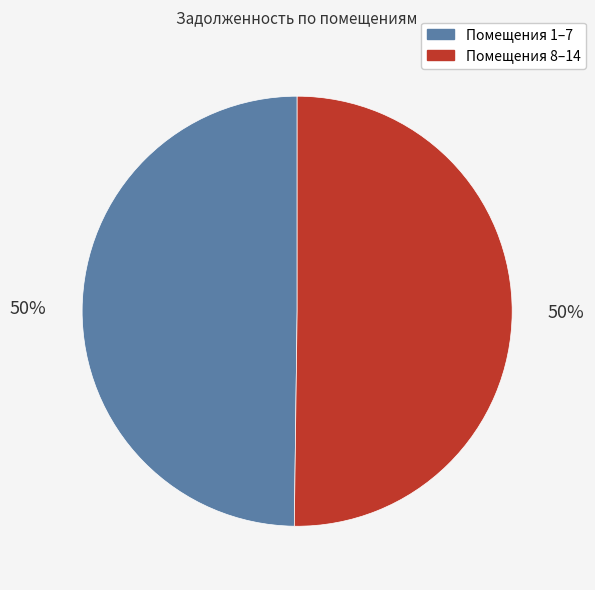

Is it true that Помещения 8–14 is 50% of the pie?

True